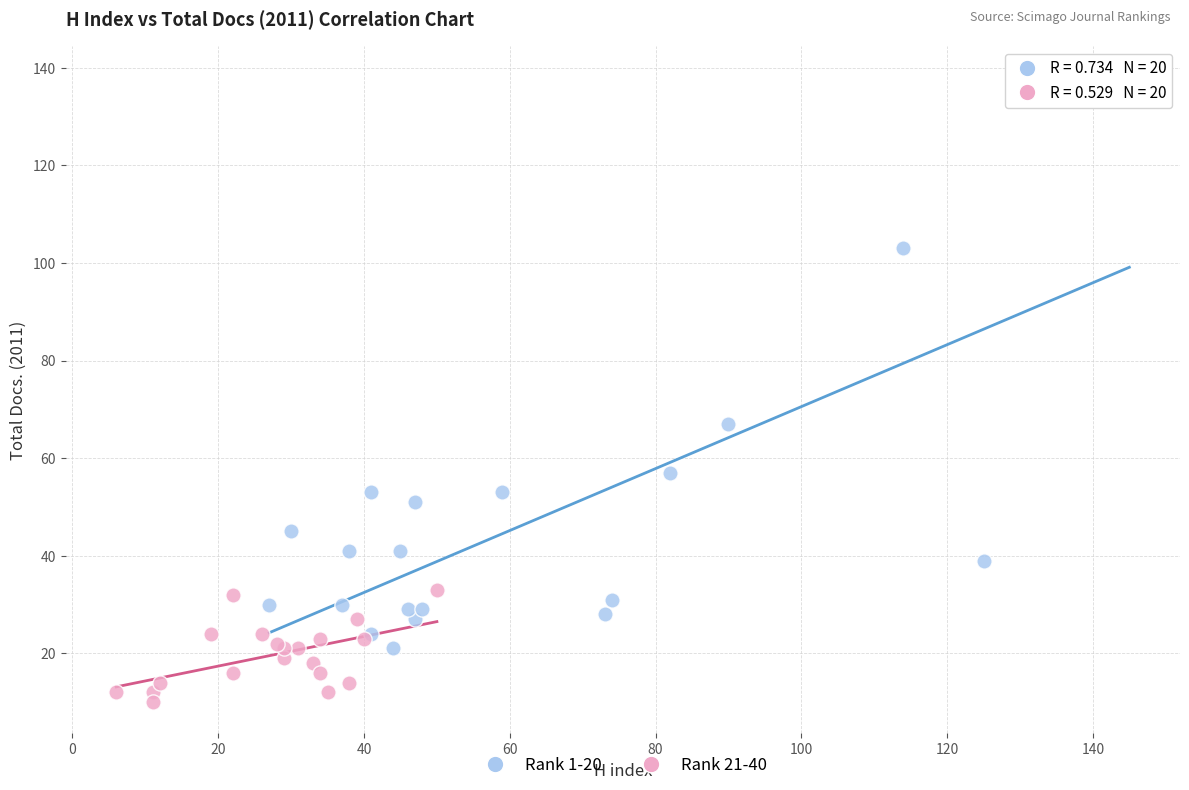

What are all the series names shown in the legend?

Rank 1-20, Rank 21-40